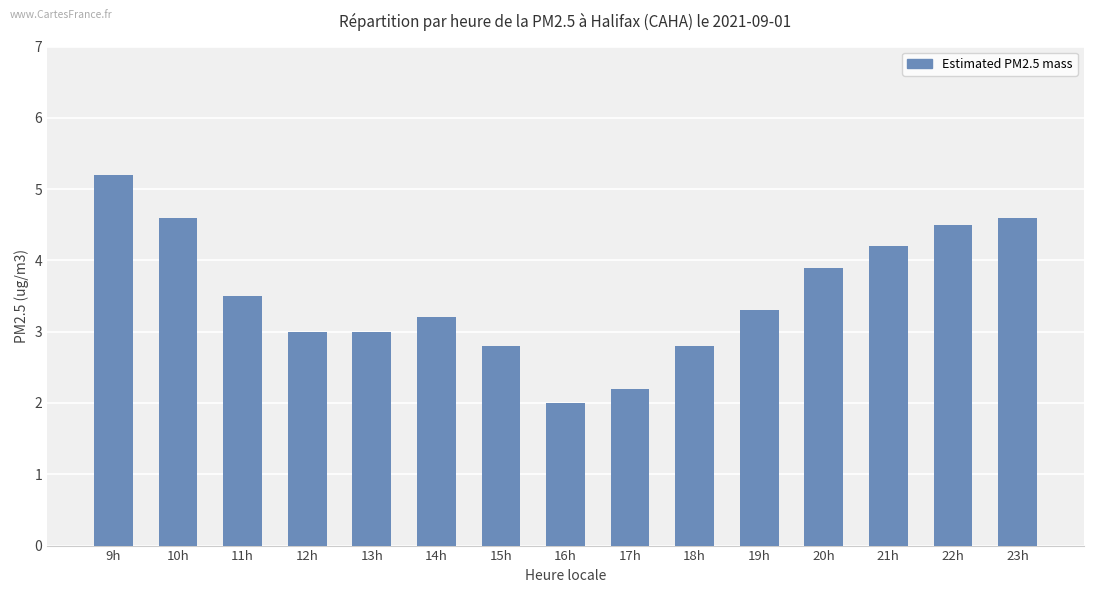

What is the average value?

3.5